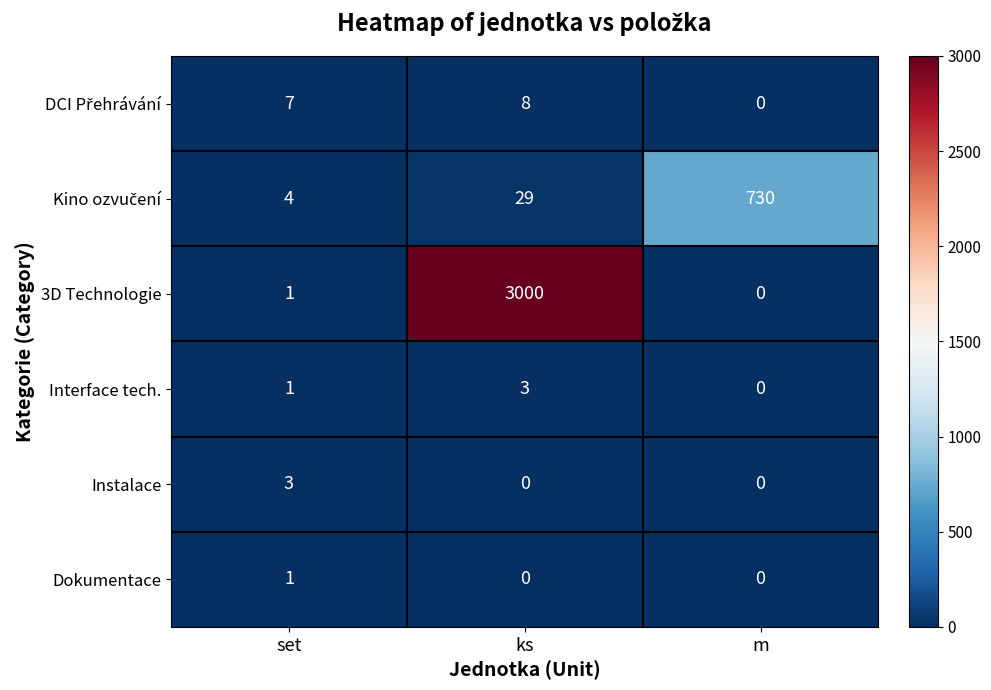

At which category is the sum across all series the highest?

ks